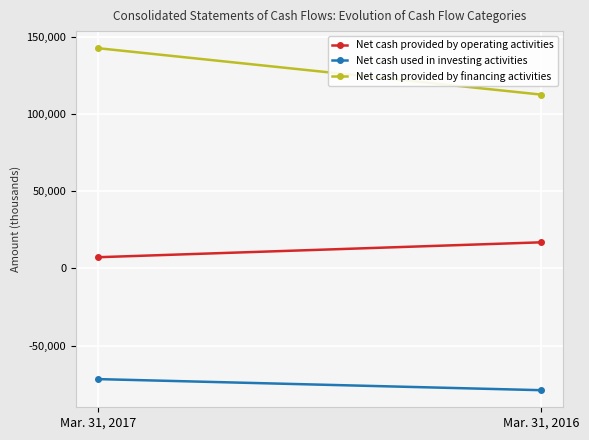

The value of Net cash provided by financing activities at Mar. 31, 2016 is 72165. True or false?

False